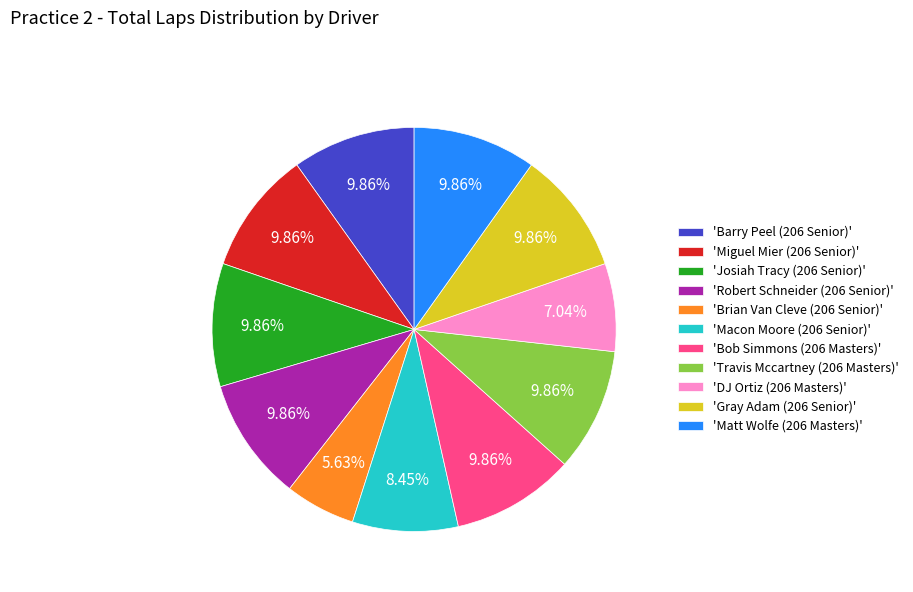

Is there a majority slice in this chart?

No